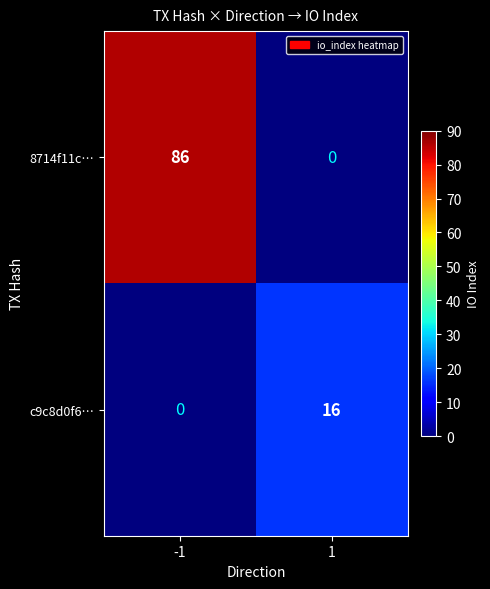

The c9c8d0f6… series shows 5 at 1. True or false?

False